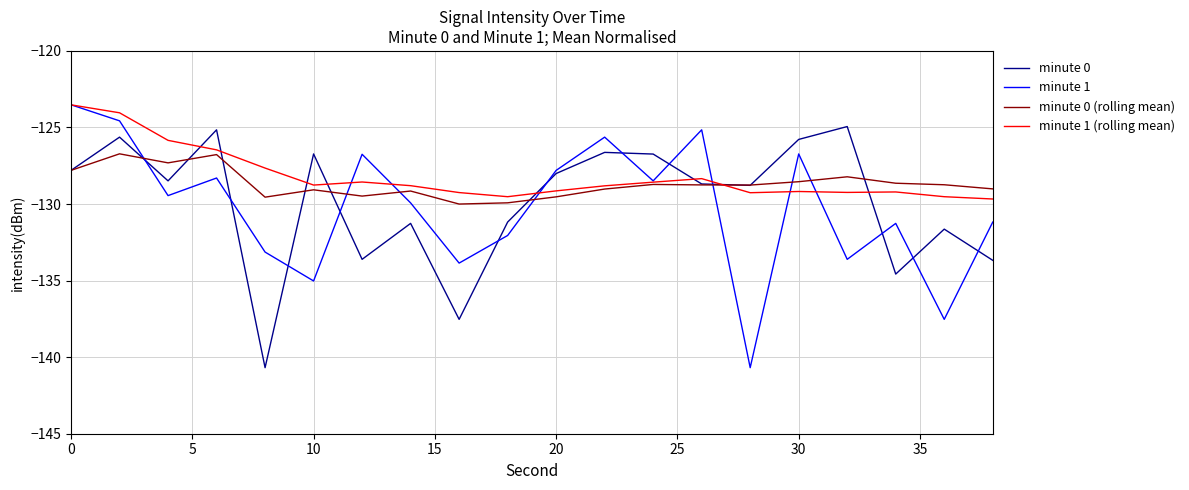

What is the spread (max minus min) of values at 10?

8.3